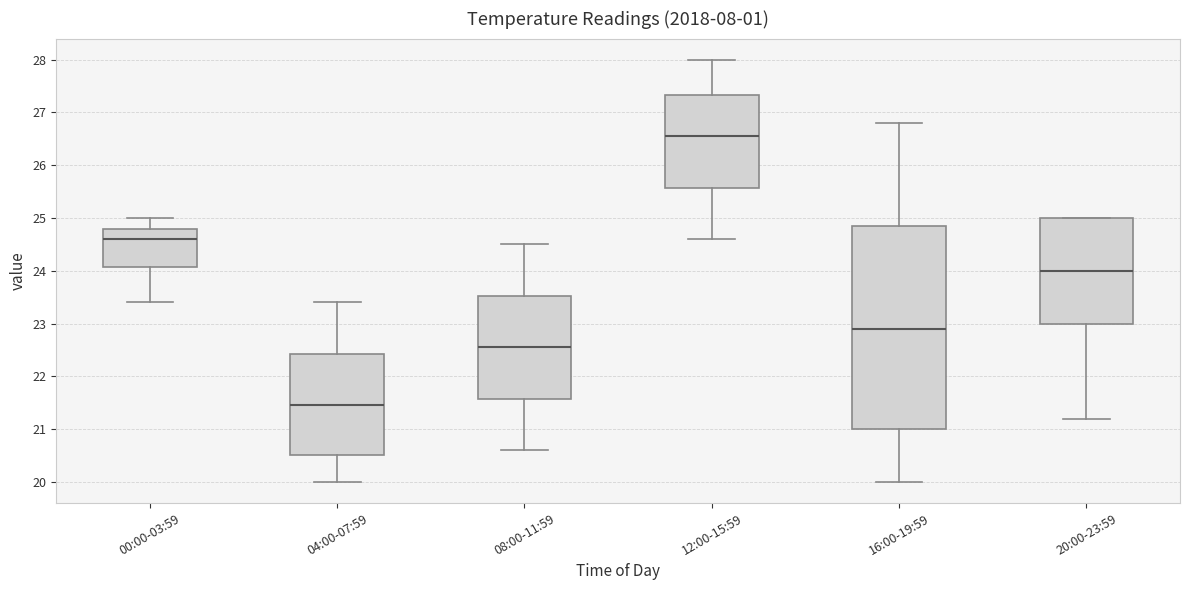

Which box is the tallest, from its lower edge to its upper edge?

16:00-19:59